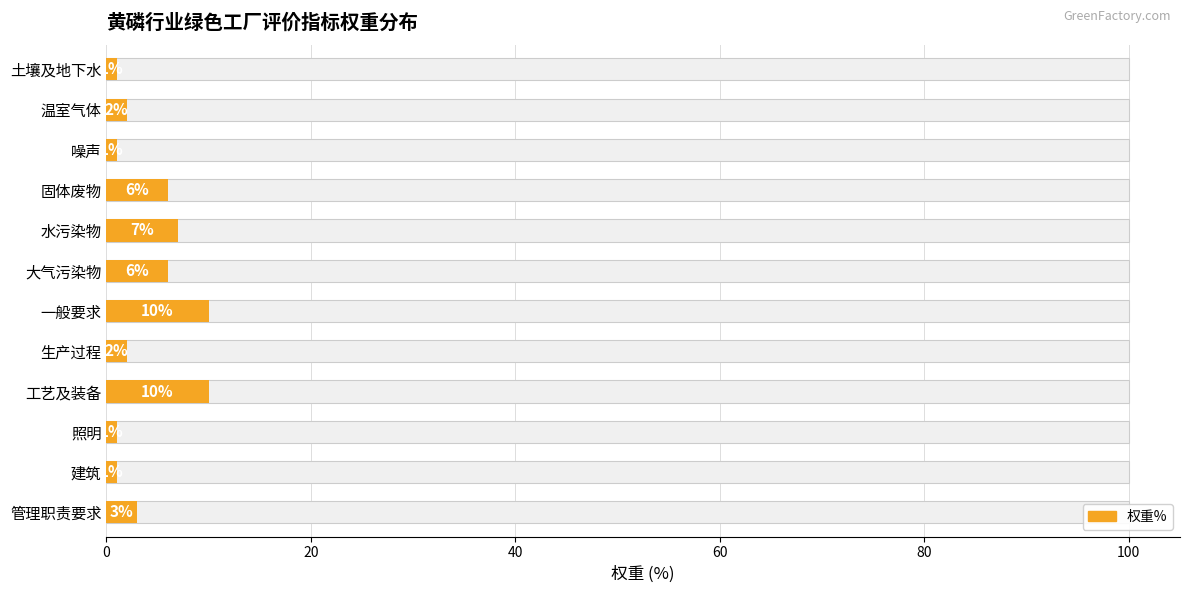

Count the number of data series in this chart.

1